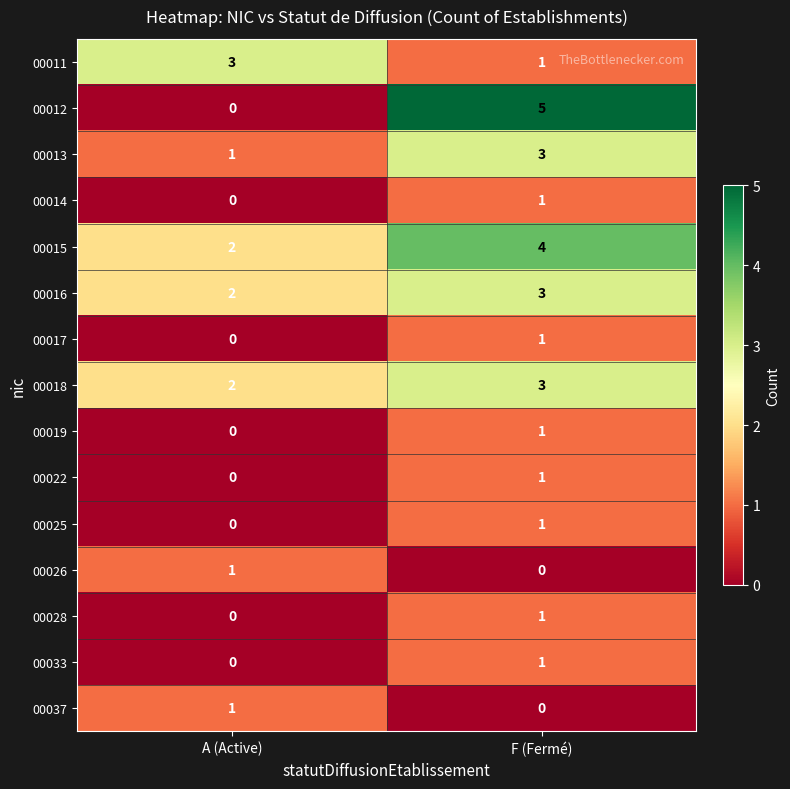

Which series changed the most between A (Active) and F (Fermé)?

00012